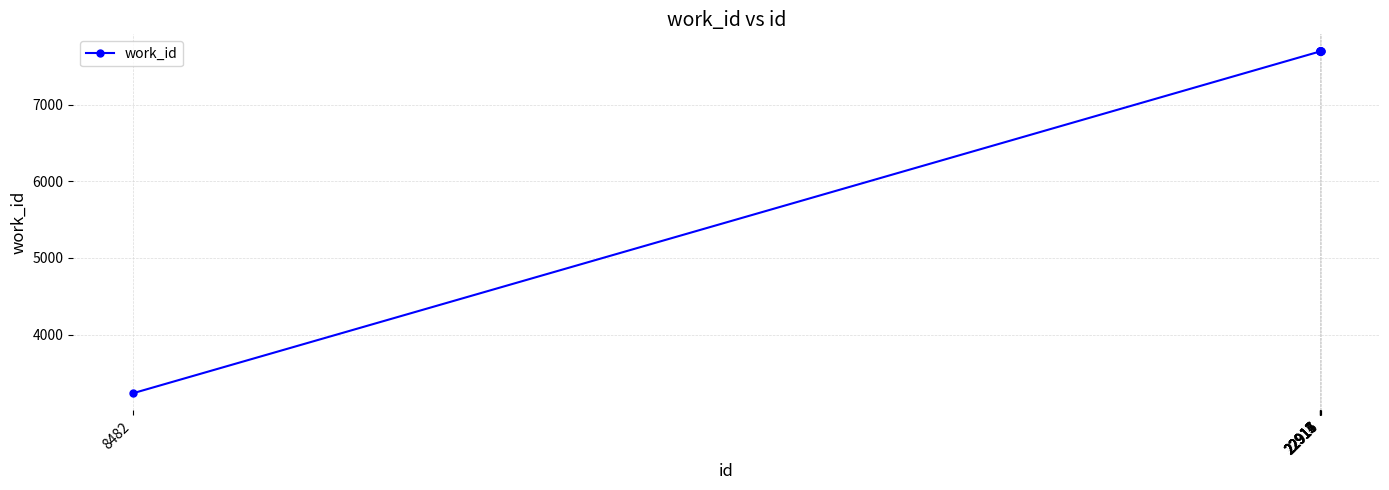

What is the value of the 4th point from the left?

7698